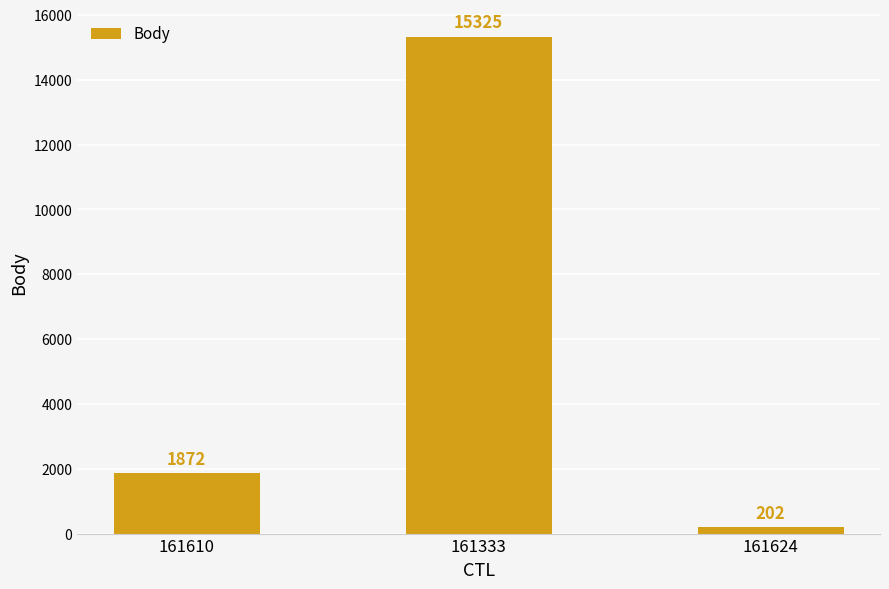

Does the chart contain stacked bars?

No